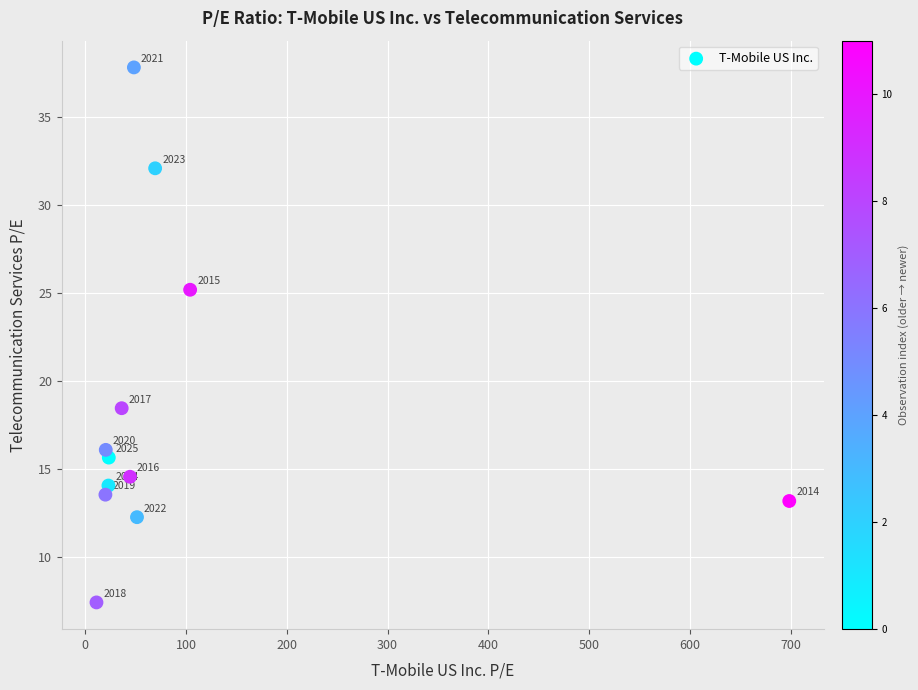

What is the average X value?

95.9